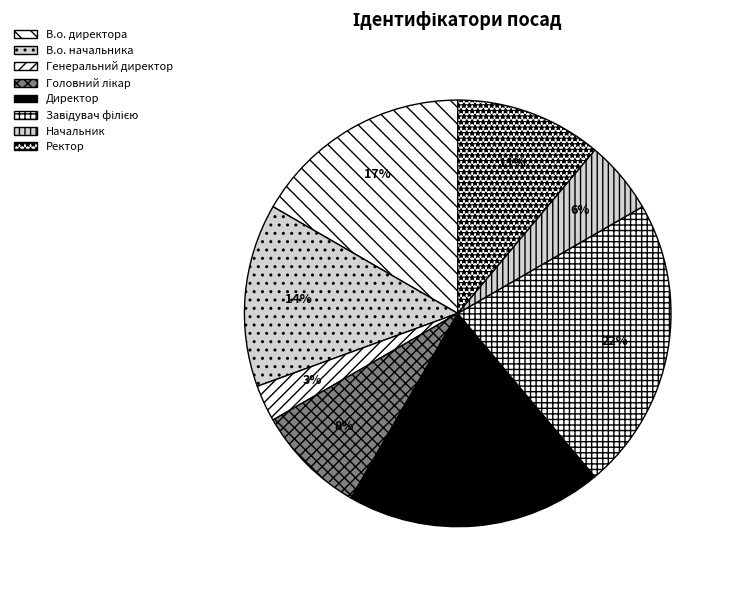

The Генеральний директор slice represents 3% of the pie. True or false?

True